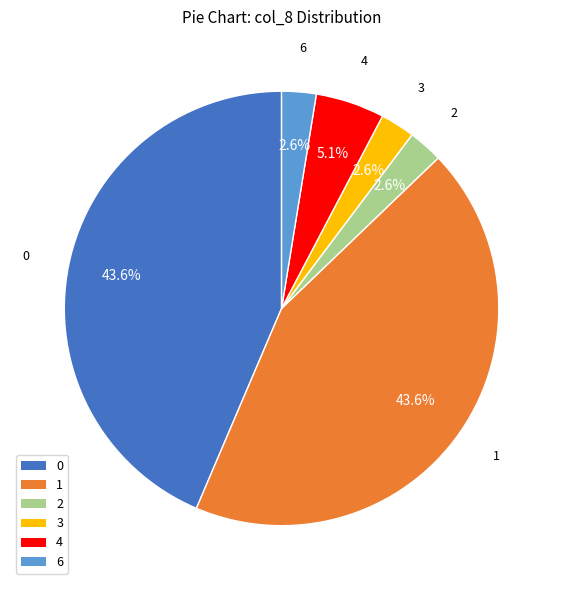

Does any single category account for the majority?

No